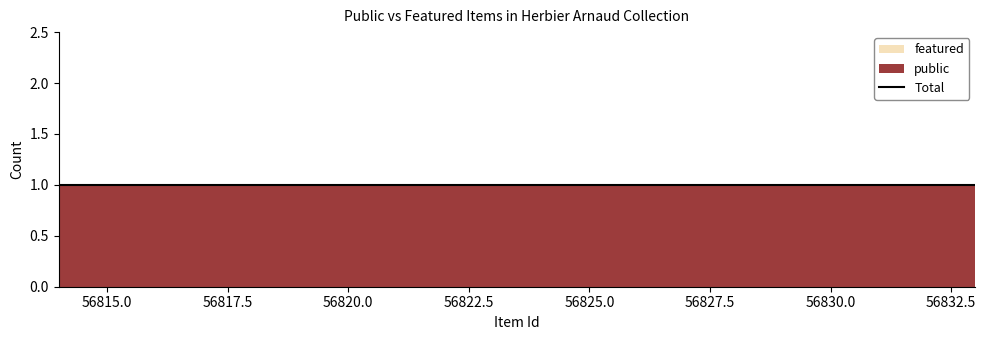

What is the total value across all series at 56829?

1